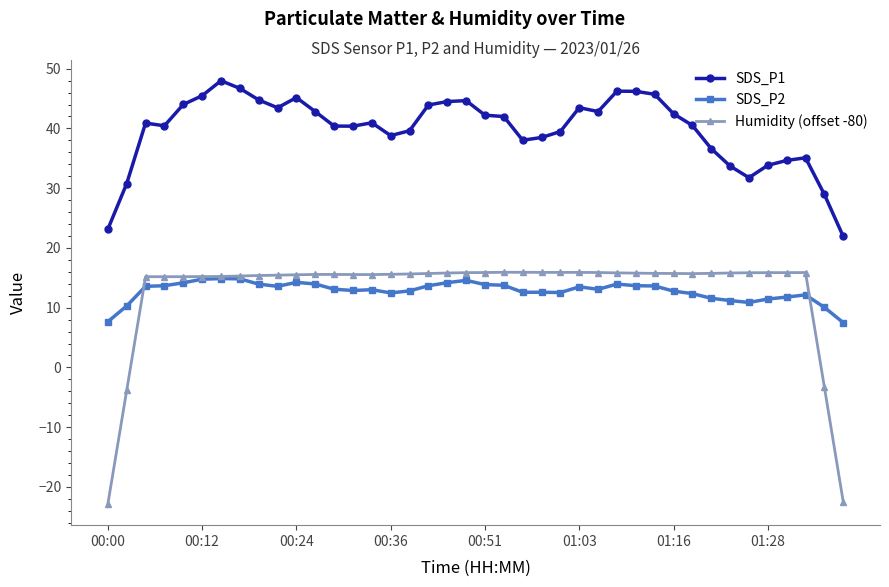

What is the value of the Humidity (offset -80) point at the 33rd from the left?

15.7